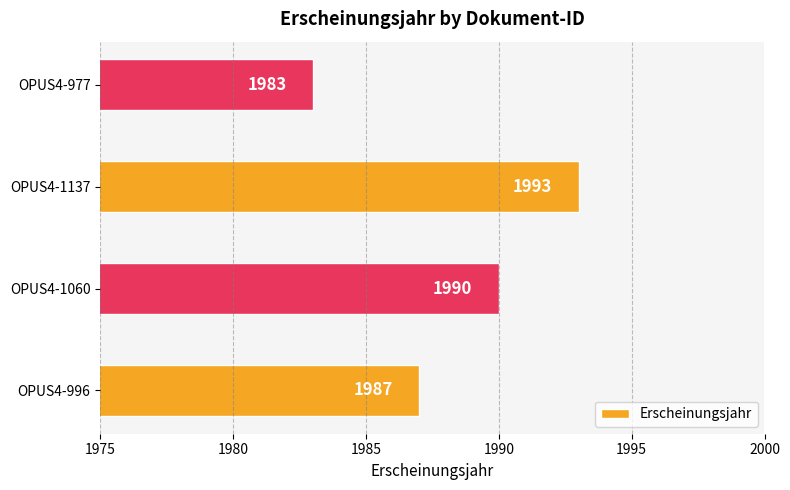

Which has a higher value, OPUS4-1060 or OPUS4-977?

OPUS4-1060